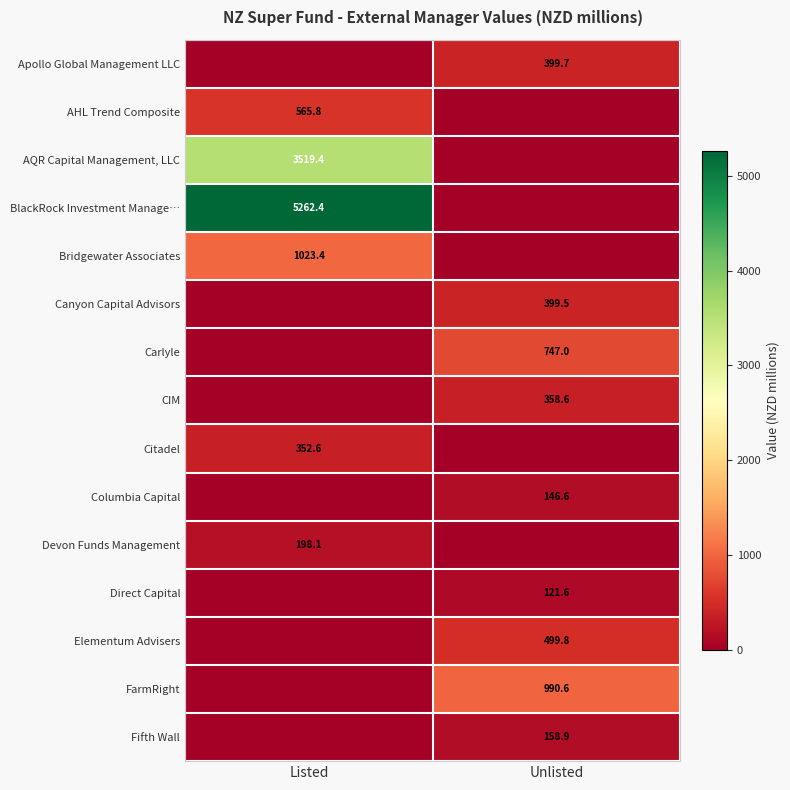

The value of FarmRight at Unlisted is 1740.8. True or false?

False